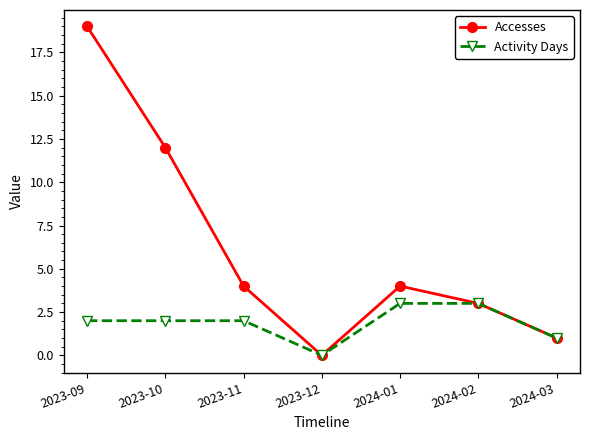

At which category does Accesses reach its first local peak?

2024-01